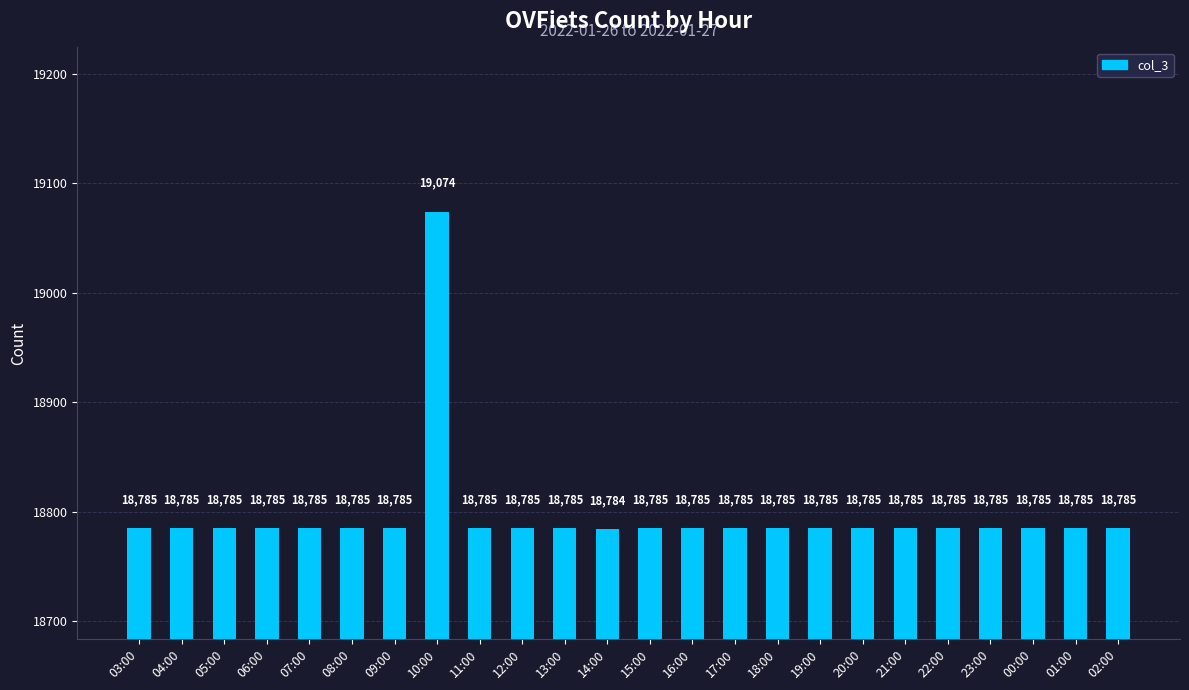

True or false: the data shows 26951 at 00:00.

False